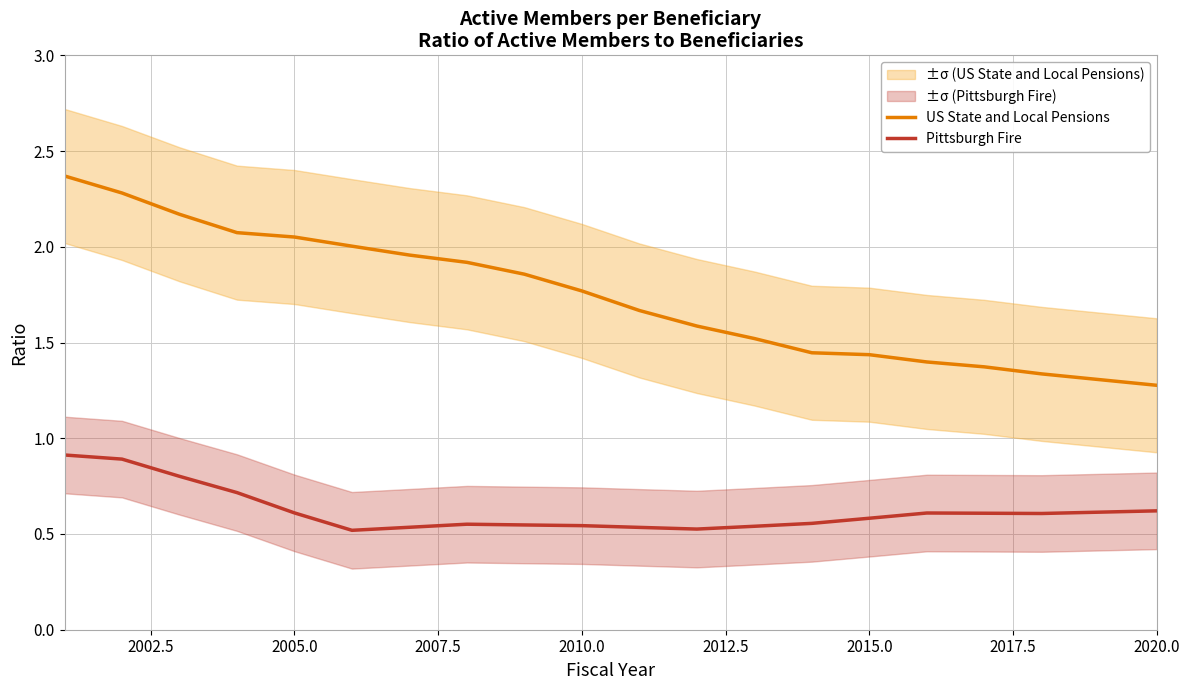

What is the highest value of the US State and Local Pensions series?

2.4